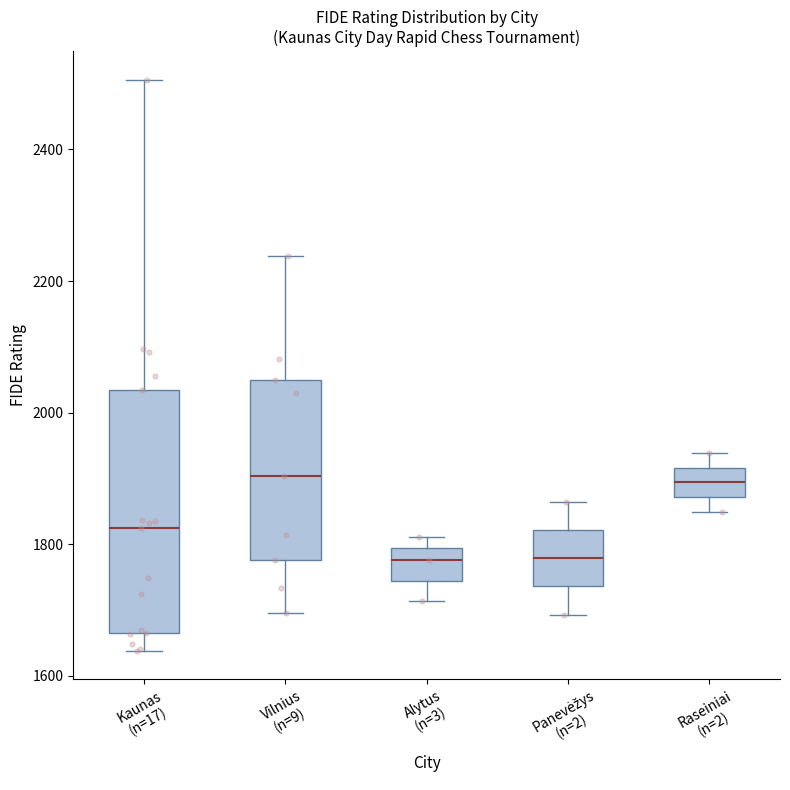

Where is the lower edge of the box for Panevėžys (n=2) on the y-axis? The values are not printed on the chart, so give them approximately, as read against the axis.

1740